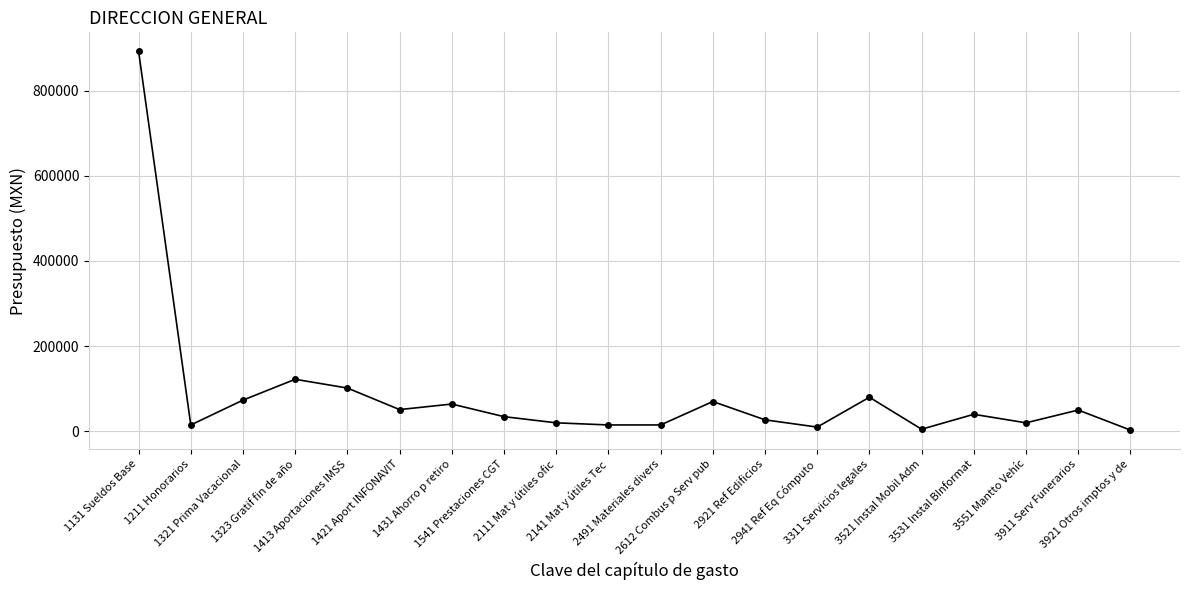

True or false: the data has more than 1 interior local peaks.

True